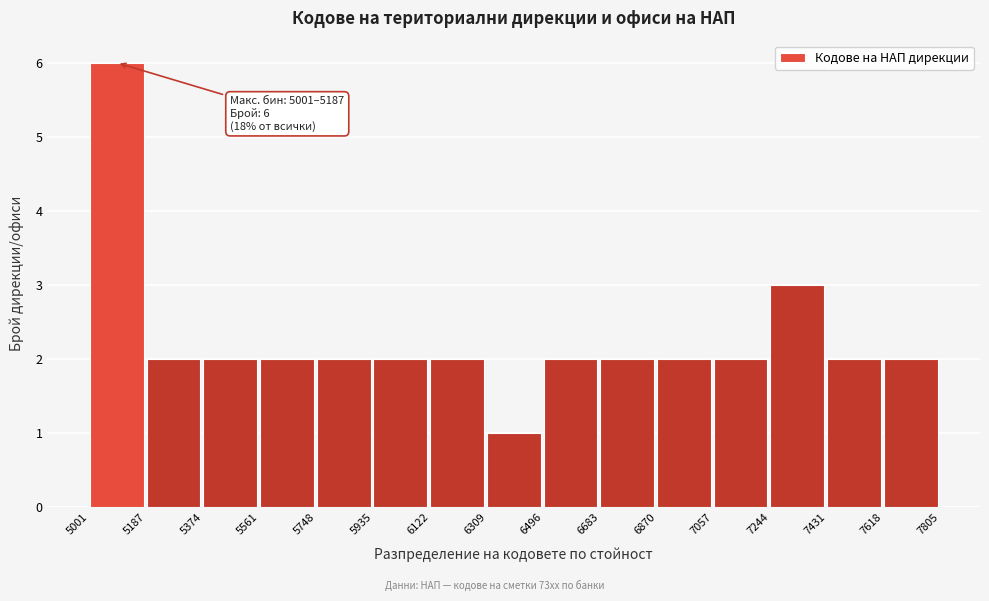

Over which range of the x-axis is the bar tallest?

5001 to 5187